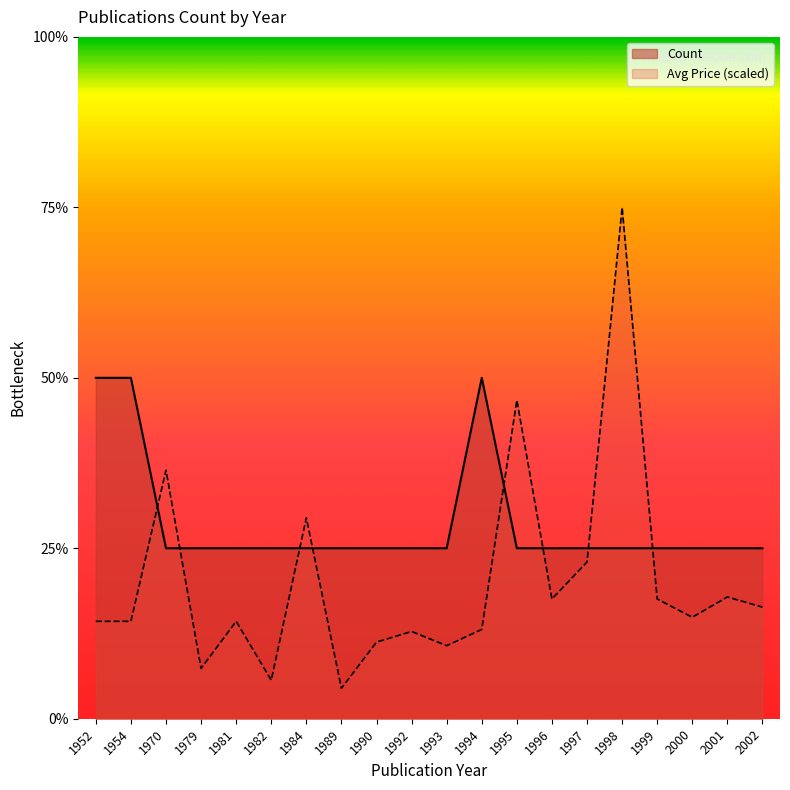

Reading left to right, extract all data points from this chart.

2	2	1	1	1	1	1	1	1	1	1	2	1	1	1	1	1	1	1	1